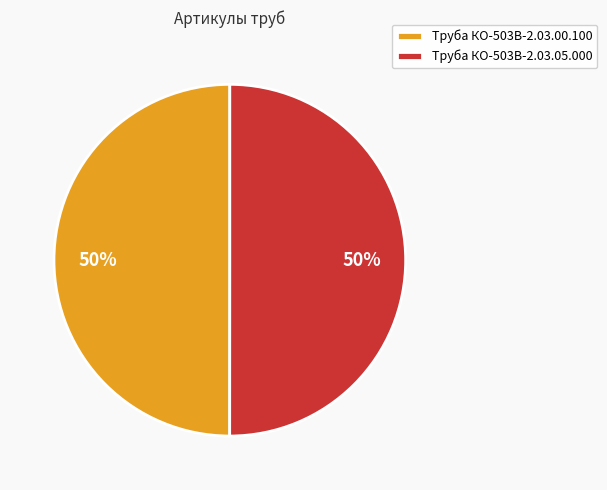

Approximately how many times larger is the value at Труба КО-503В-2.03.05.000 compared to Труба КО-503В-2.03.00.100?

1.0